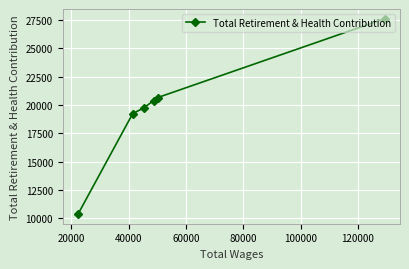

What is the difference between the maximum and second lowest values?

8387